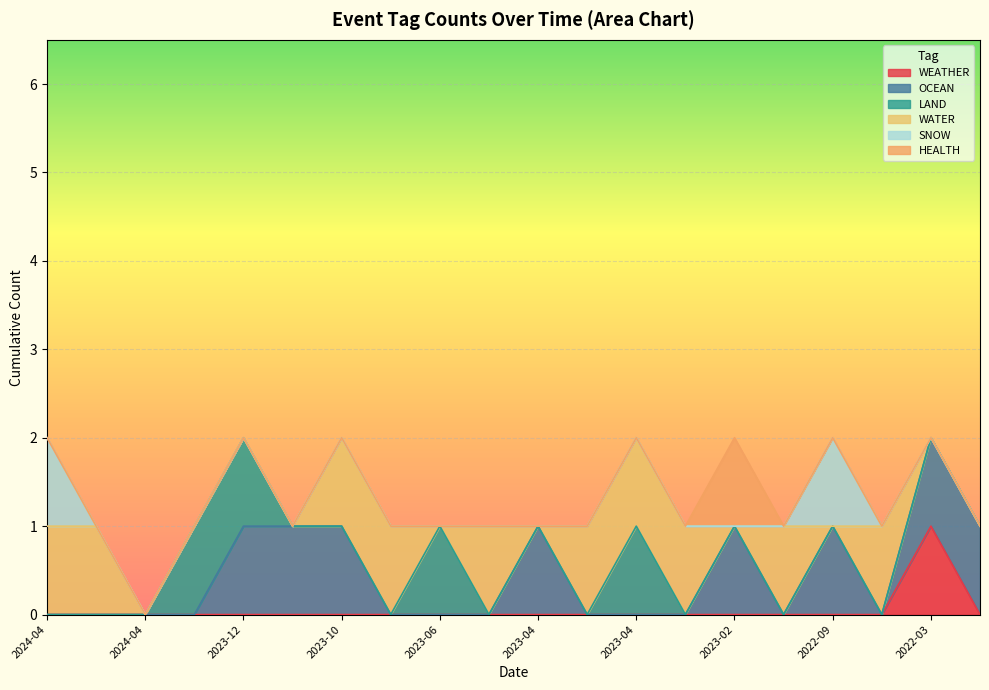

Which has a higher value, 2024-04 or 2023-11?

2024-04